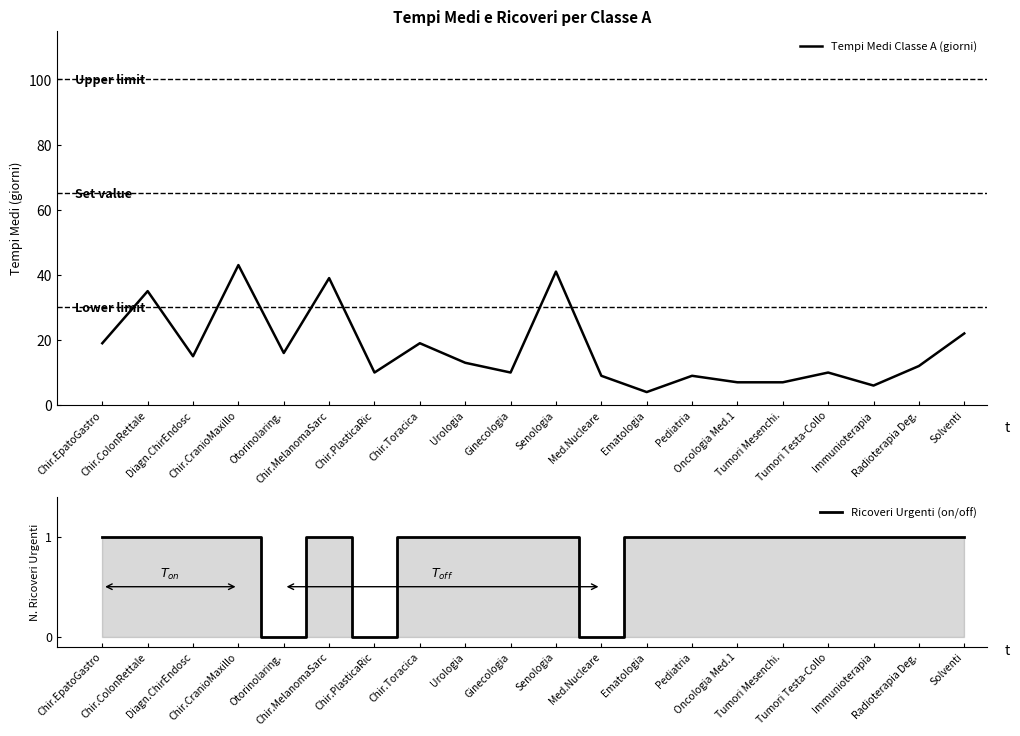

Which series has the largest range (max minus min)?

Tempi Medi Classe A (giorni)